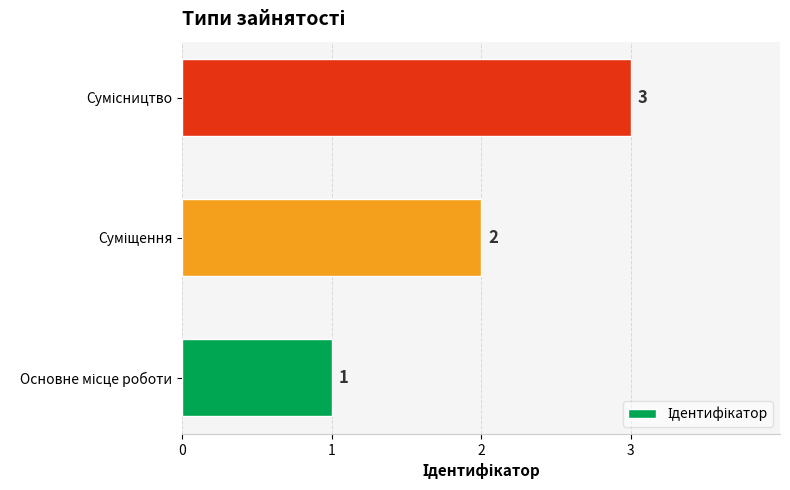

What is the greatest value displayed?

3